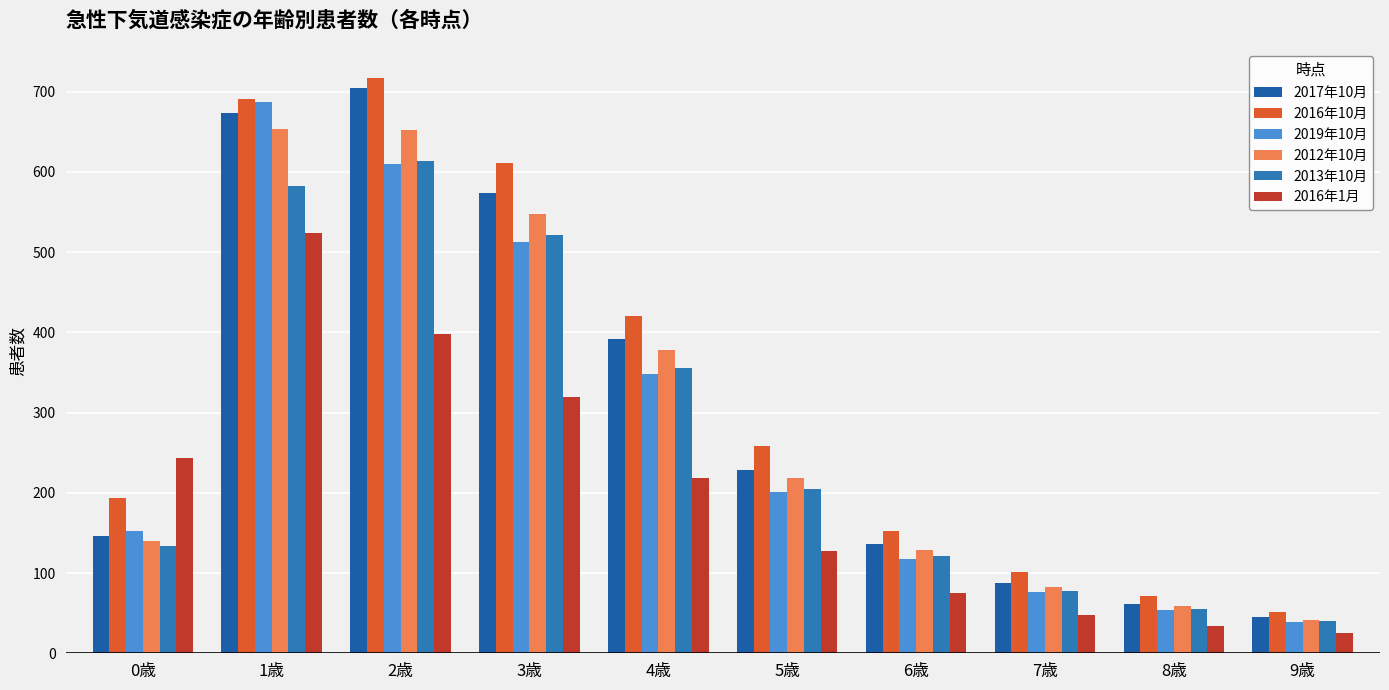

Which series has the largest total across all categories?

2016年10月